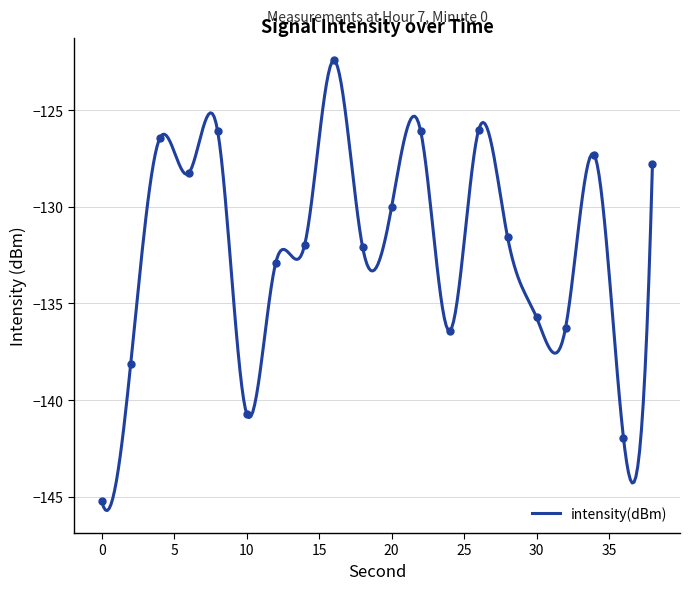

Between 18 and 36, which is larger?

18